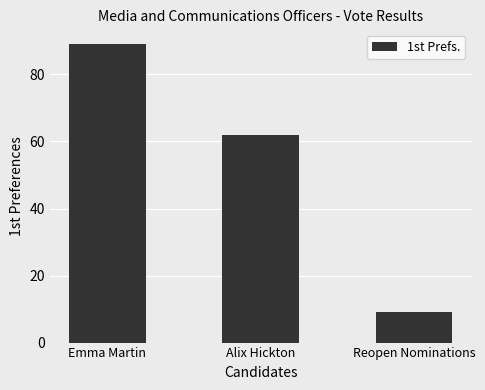

List the labels in order of value, largest first.

Emma Martin, Alix Hickton, Reopen Nominations